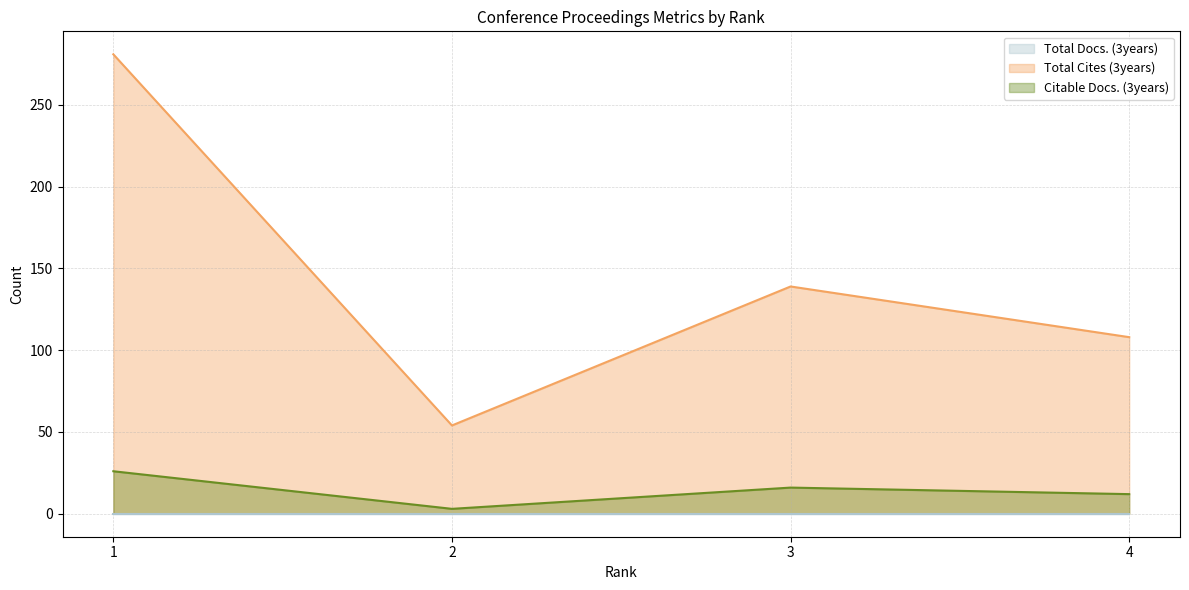

What is the spread (max minus min) of values at 2?

54